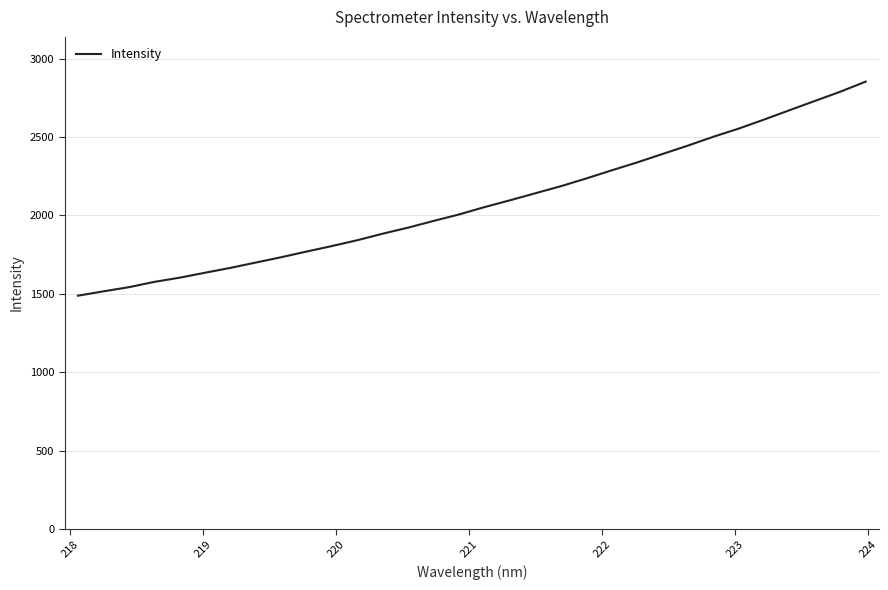

What is the greatest value displayed?

2853.9